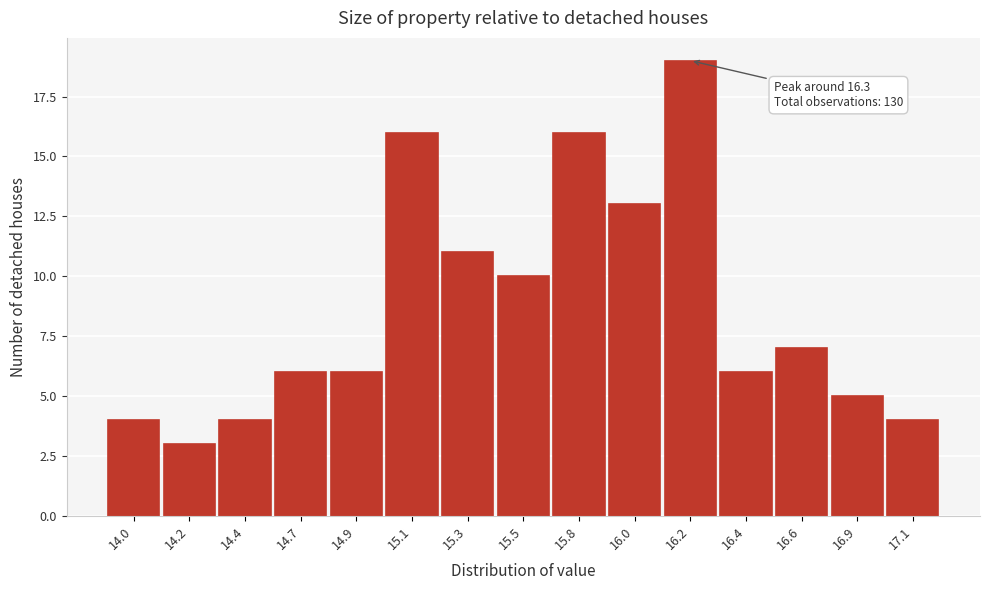

Reading right to left, what are all the values shown in this chart?

17.1=4	16.9=5	16.6=7	16.4=6	16.2=19	16.0=13	15.8=16	15.5=10	15.3=11	15.1=16	14.9=6	14.7=6	14.4=4	14.2=3	14.0=4